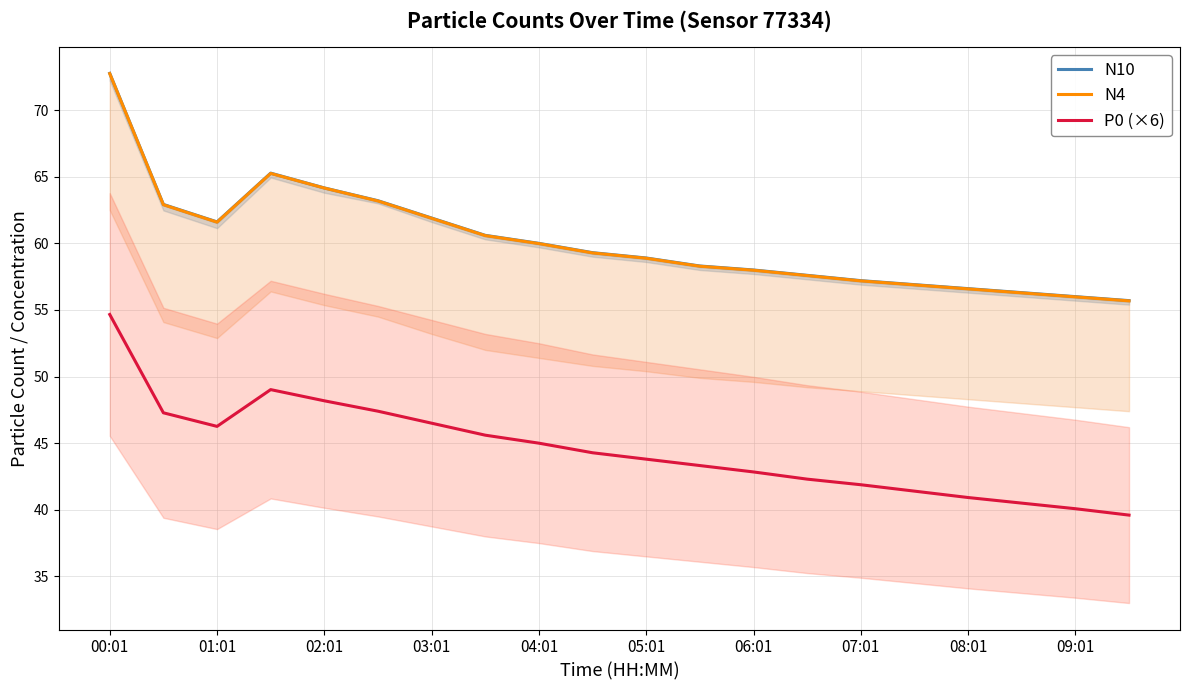

True or false: N10 and P0 (×6) cross at least once.

False